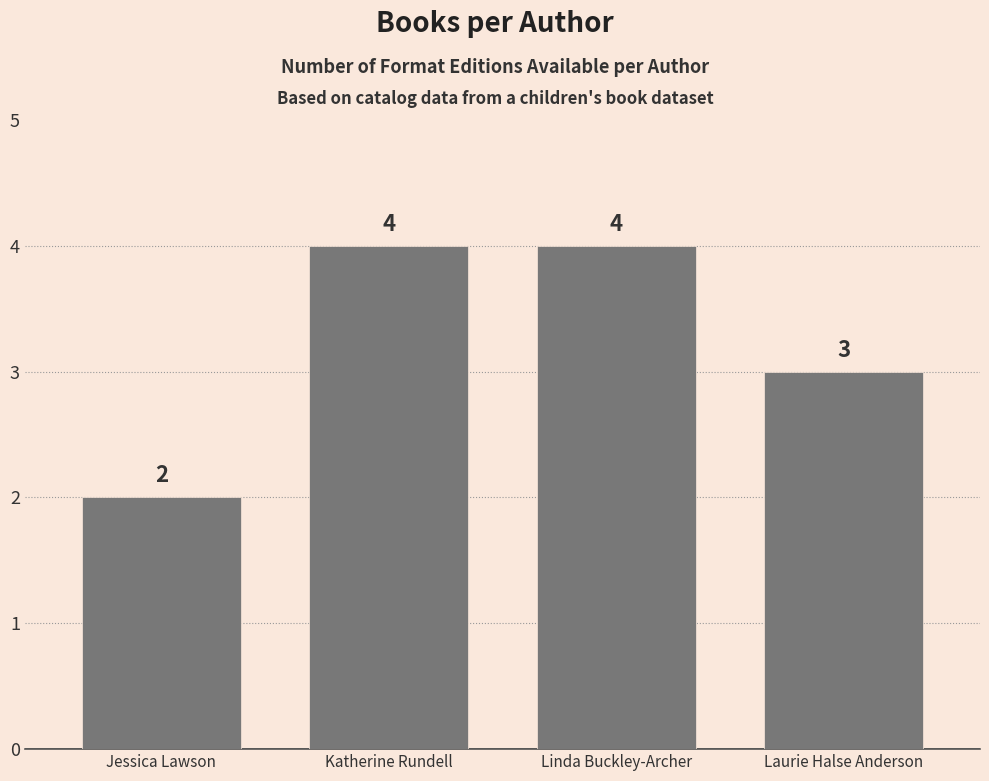

The chart shows a value of 2 at Katherine Rundell. True or false?

False